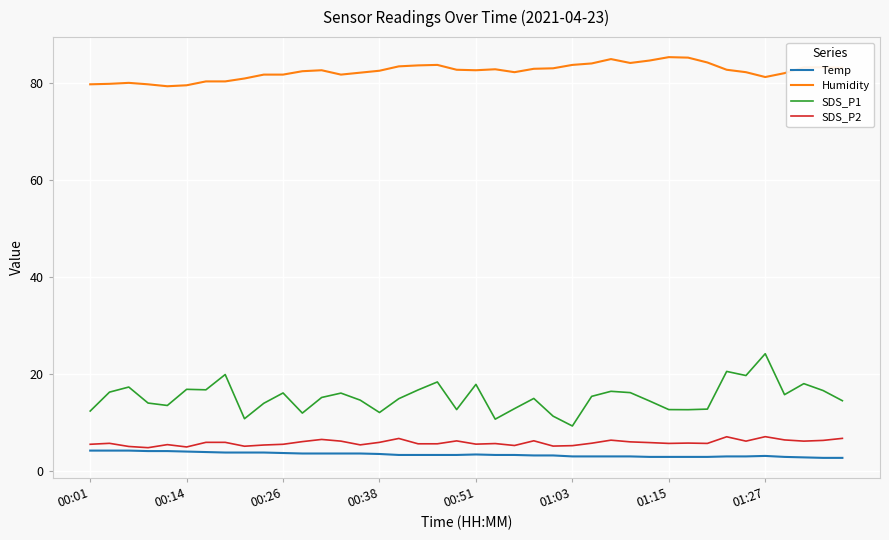

True or false: SDS_P1 and SDS_P2 intersect in this chart.

False